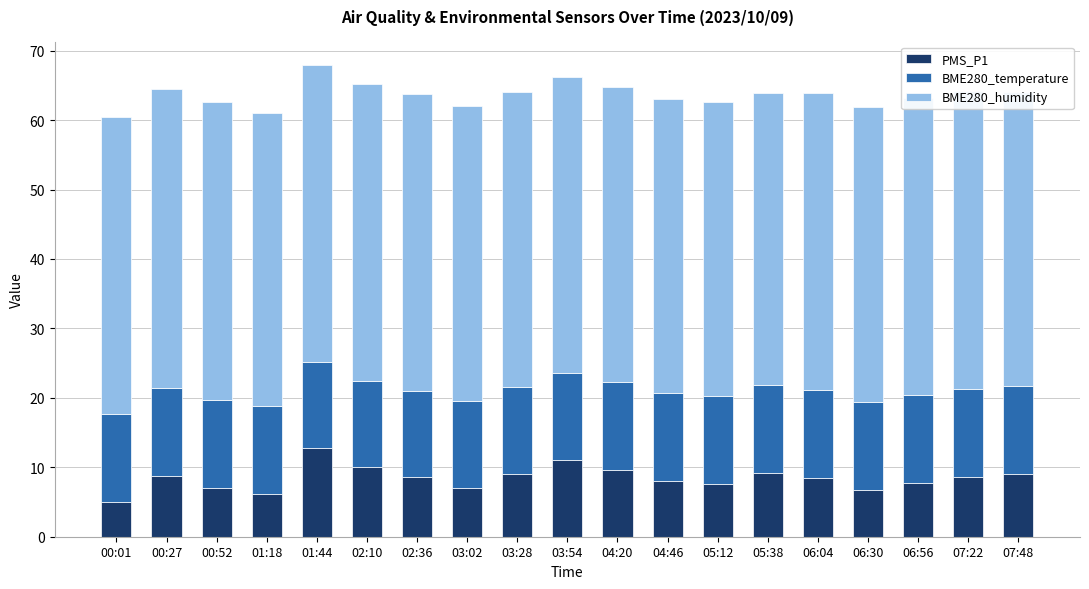

What is the average value of the PMS_P1 series?

8.4